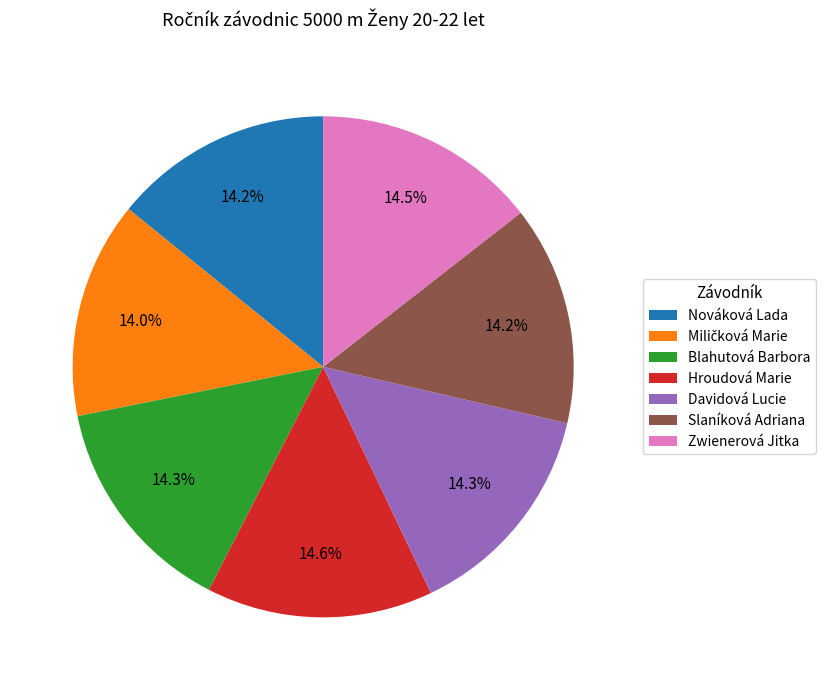

What is the ratio of the value at Slaníková Adriana to the value at Hroudová Marie?

1.0